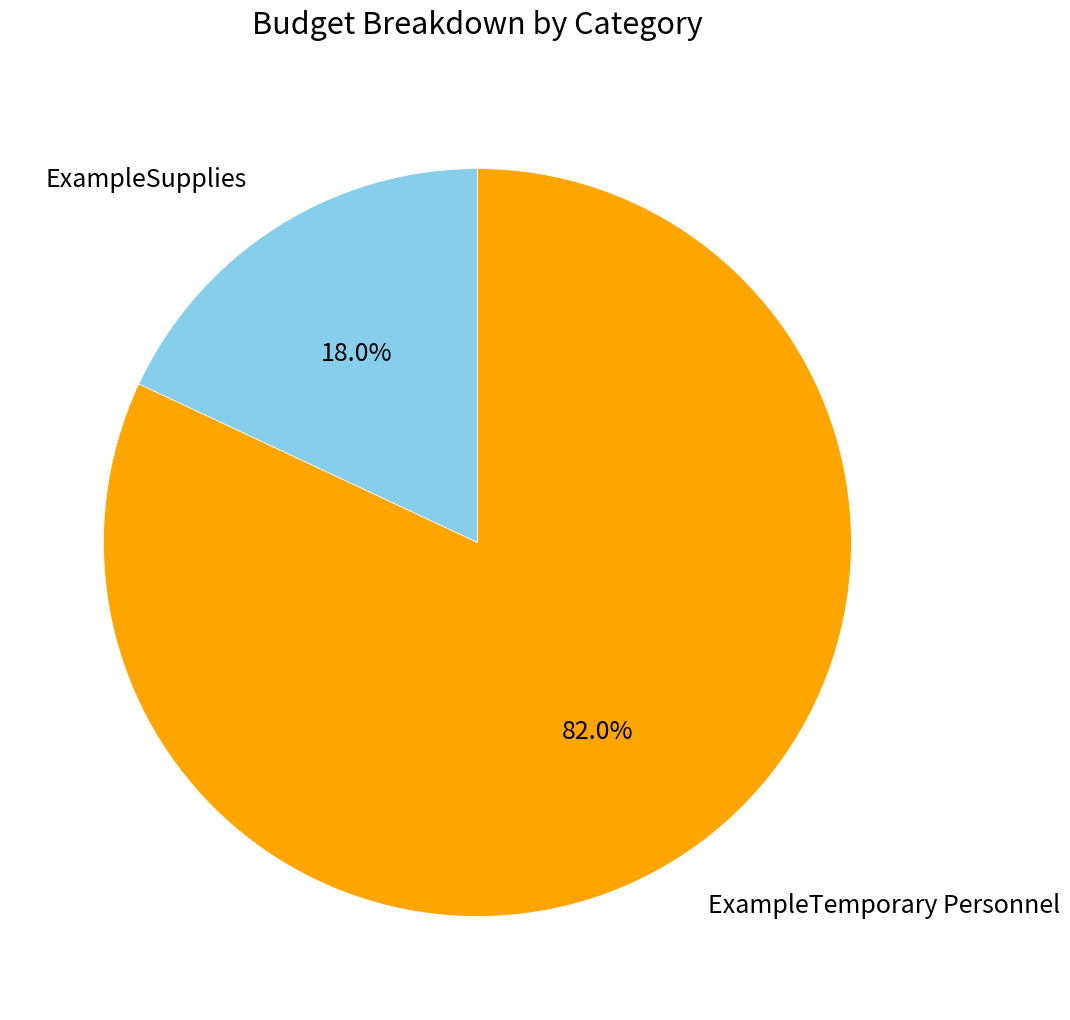

Is there any slice that represents more than half of the pie?

Yes